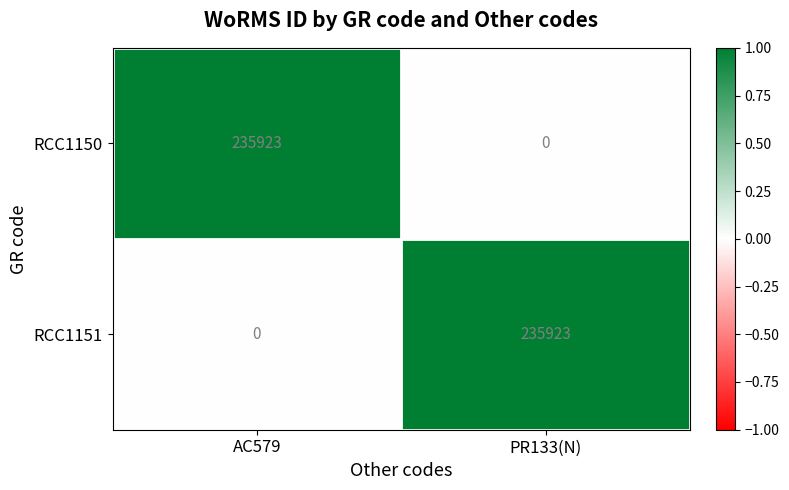

True or false: RCC1151 has a value of 364368 at PR133(N).

False